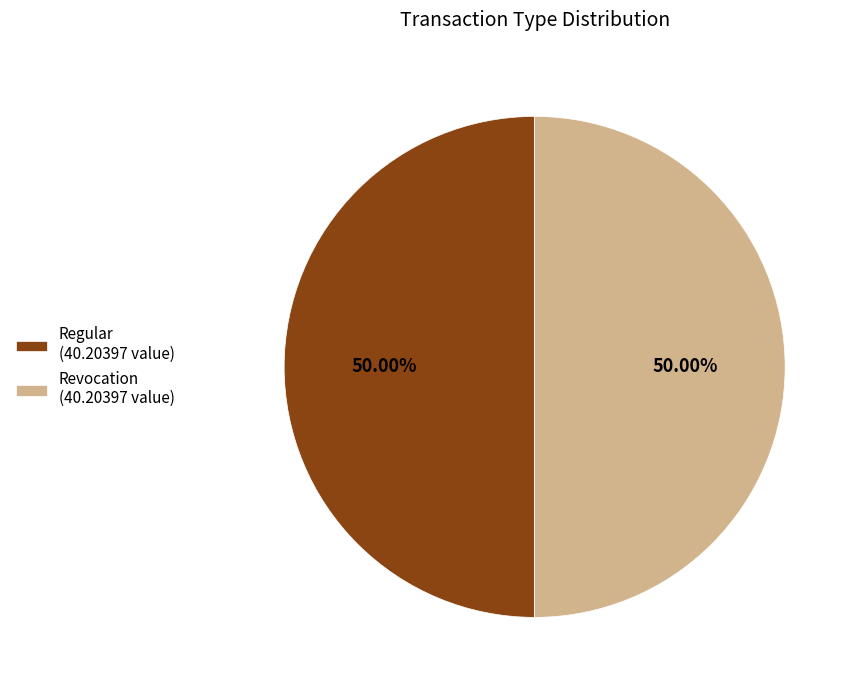

Do Regular (40.20397 value) and Revocation (40.20397 value) together represent more than half of the pie?

Yes